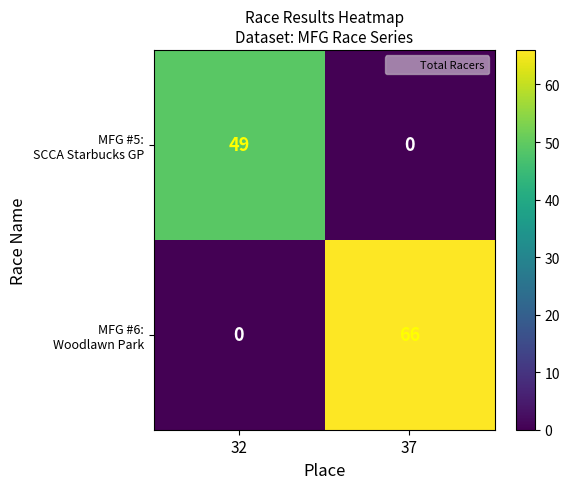

Which category has the highest value across all series?

37